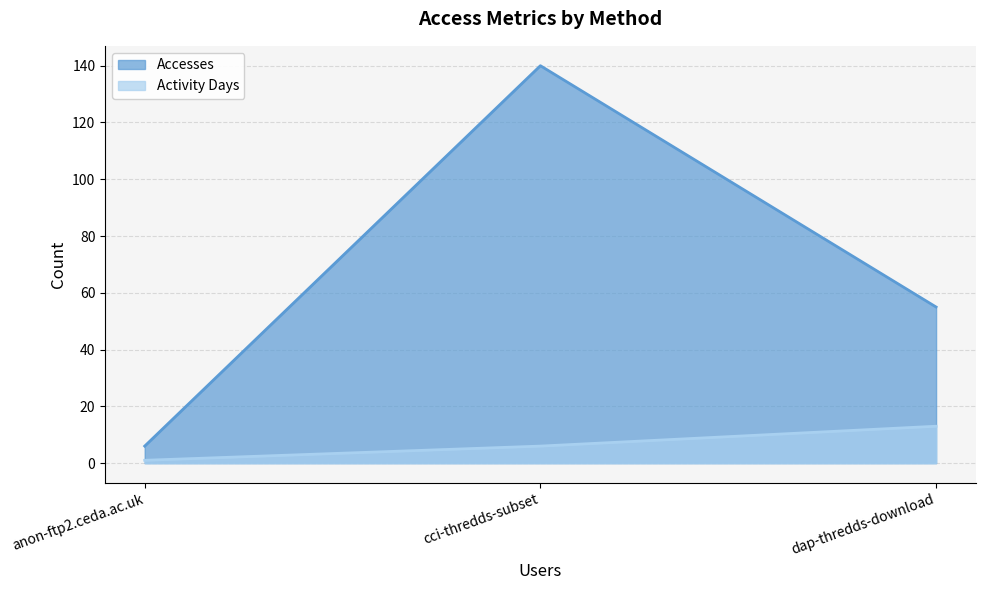

What is the difference between the Accesses values at dap-thredds-download and cci-thredds-subset?

85